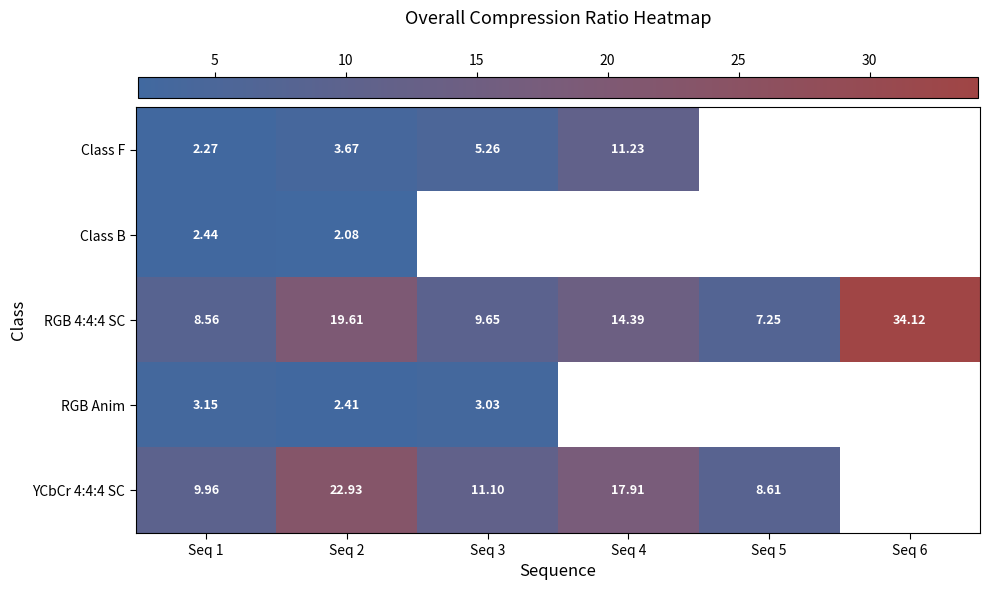

What is the sum of all RGB 4:4:4 SC values?

93.6